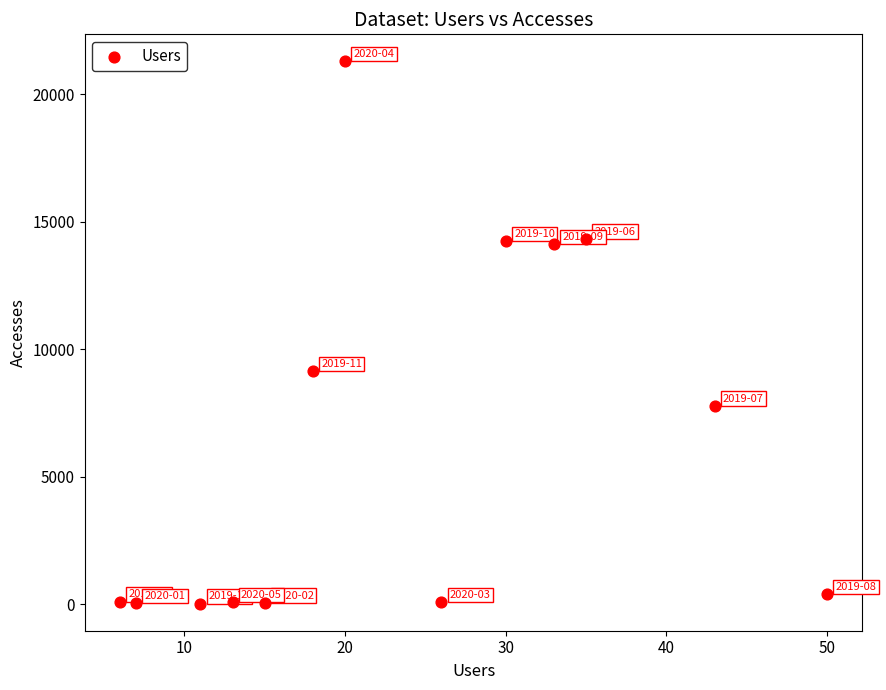

What is the range of X values (max minus min)?

44